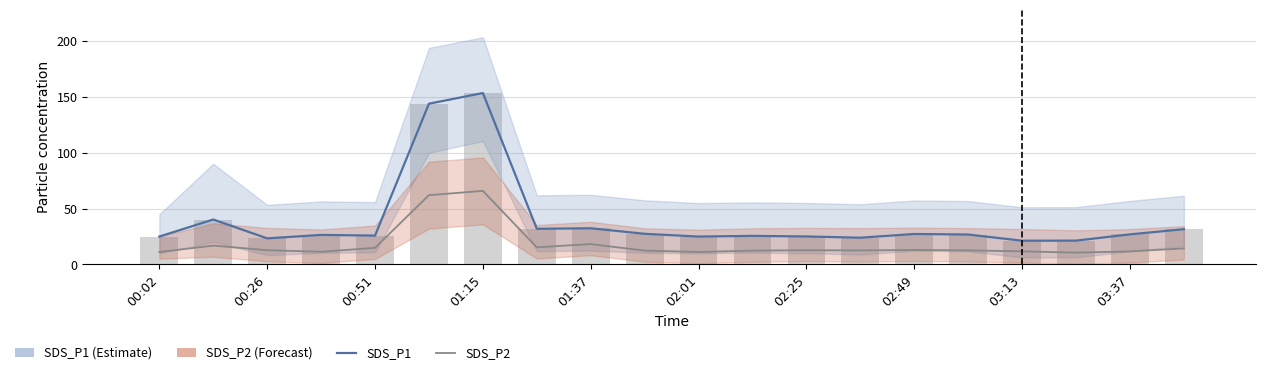

What is the difference between the maximum and minimum values in the SDS_P2 series?

55.3